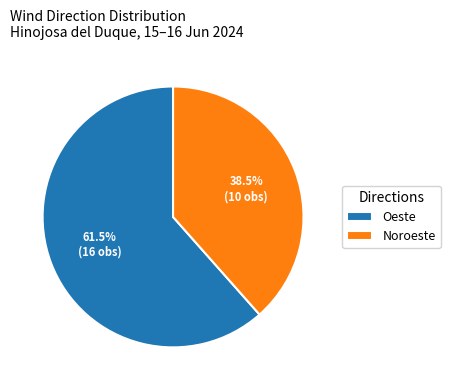

What portion of the pie excludes Noroeste?

61.5%